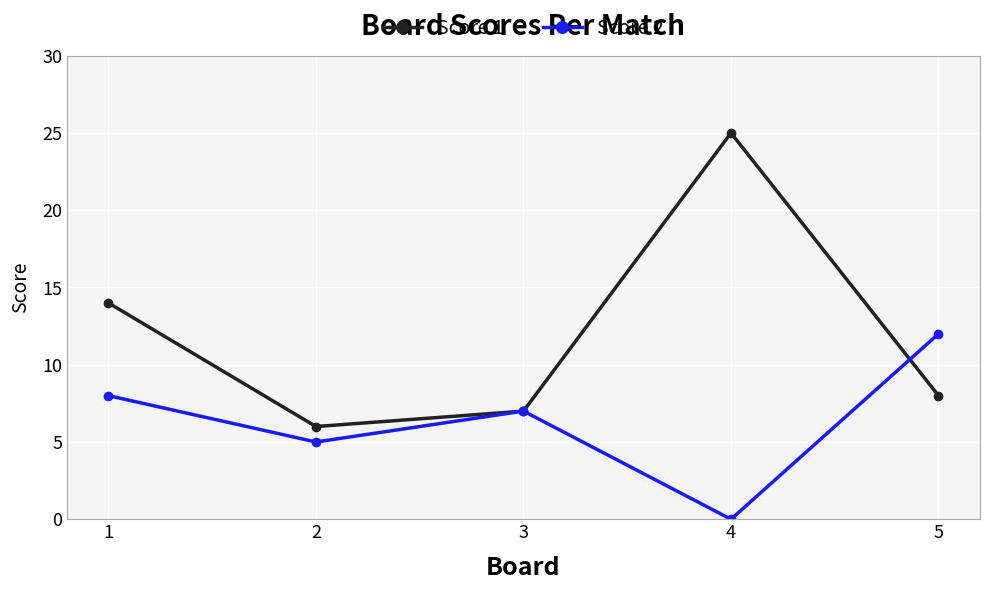

Between 2 and 5, which series saw the biggest shift?

Score 2